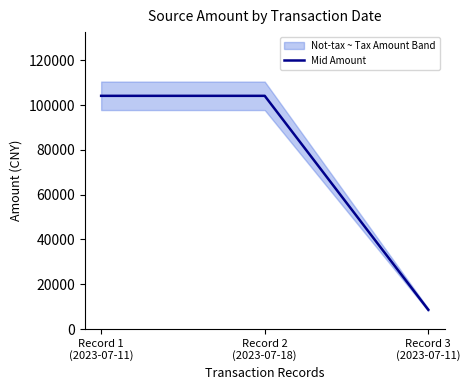

At which category does the chart reach its minimum across all series?

Record 3
(2023-07-11)